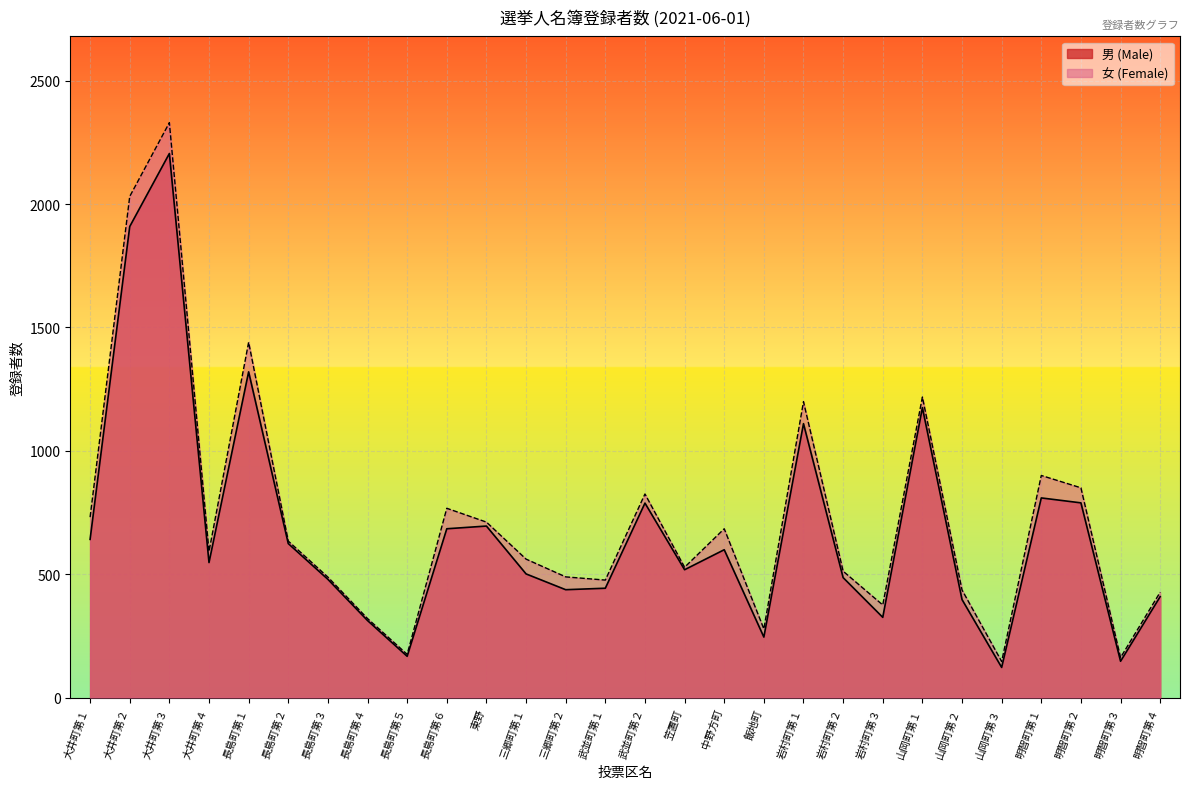

Reading left to right, what are all the values shown in this chart?

男 (Male): 大井町第１=641	大井町第２=1909	大井町第３=2205	大井町第４=547	長島町第１=1320	長島町第２=624	長島町第３=479	長島町第４=312	長島町第５=167	長島町第６=684	東野=695	三郷町第１=501	三郷町第２=437	武並町第１=443	武並町第２=788	笠置町=518	中野方町=599	飯地町=245	岩村町第１=1110	岩村町第２=486	岩村町第３=325	山岡町第１=1175	山岡町第２=397	山岡町第３=122	明智町第１=809	明智町第２=789	明智町第３=147	明智町第４=409
女 (Female): 大井町第１=731	大井町第２=2031	大井町第３=2330	大井町第４=592	長島町第１=1440	長島町第２=634	長島町第３=488	長島町第４=320	長島町第５=175	長島町第６=767	東野=711	三郷町第１=561	三郷町第２=489	武並町第１=476	武並町第２=825	笠置町=528	中野方町=684	飯地町=278	岩村町第１=1199	岩村町第２=512	岩村町第３=375	山岡町第１=1218	山岡町第２=436	山岡町第３=146	明智町第１=900	明智町第２=850	明智町第３=162	明智町第４=427